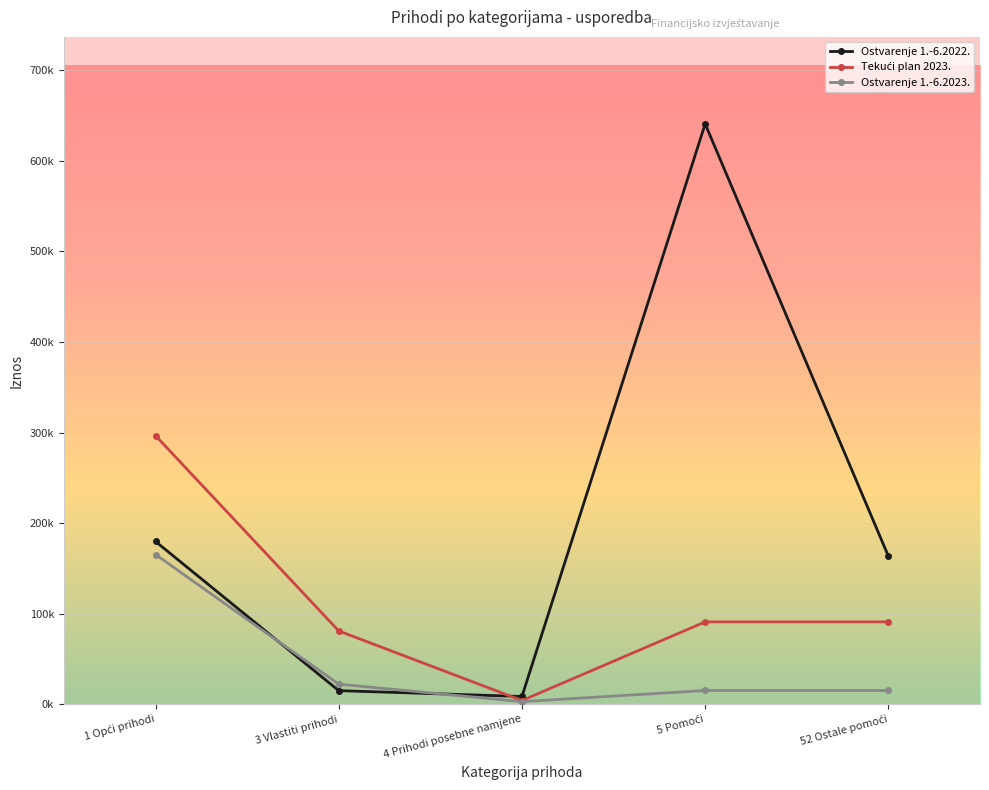

Does the chart have visible grid lines?

Yes